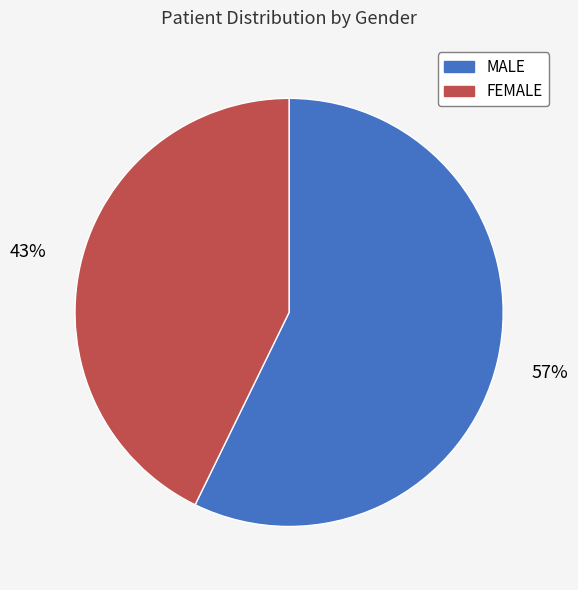

To the nearest percent, what is the average slice percentage?

50%